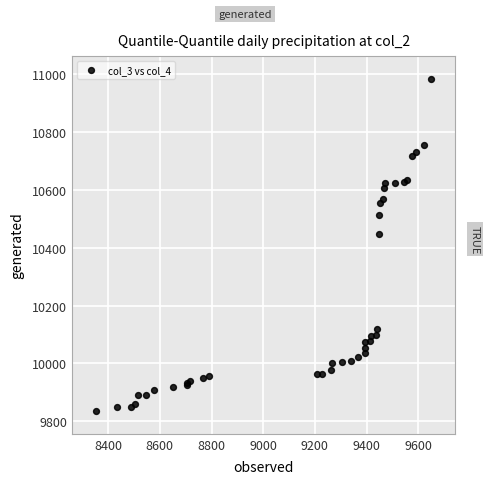

What Y value in the scatter plot is closest to 10409?

10447